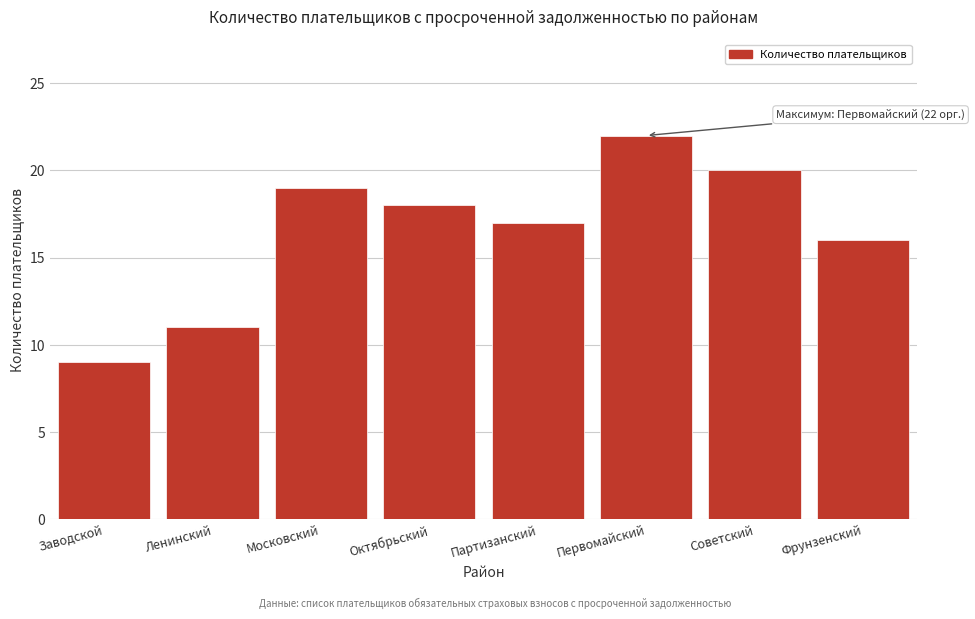

Reading left to right, list all the values displayed in this chart.

9	11	19	18	17	22	20	16